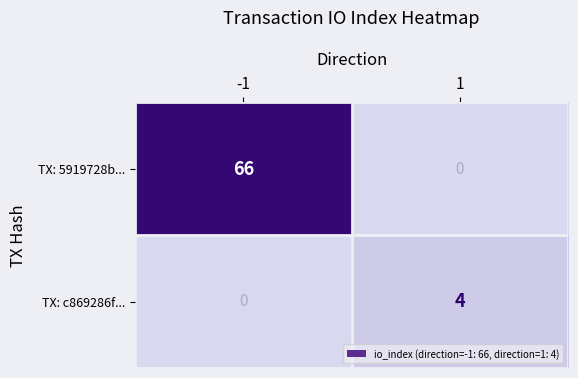

List the labels in order of TX: c869286f... value, largest first.

1, -1